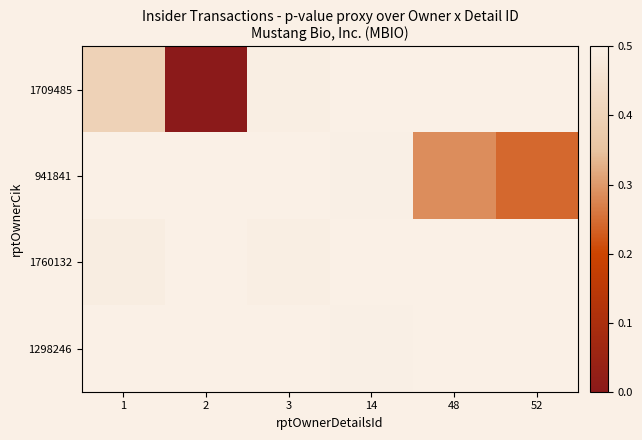

How many data points does each series have?

6